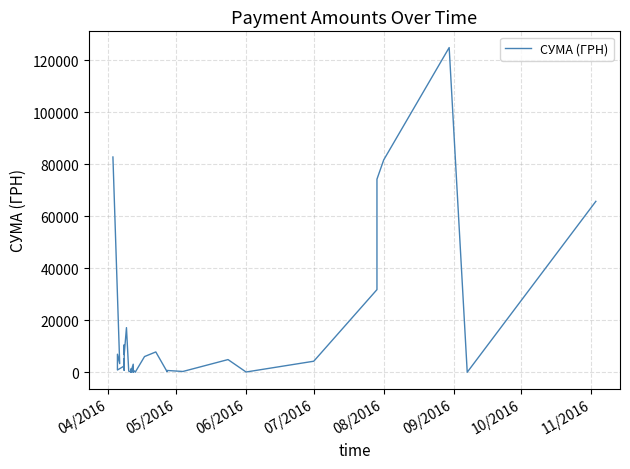

How many points are higher than both their immediate neighbors (excluding endpoints)?

13